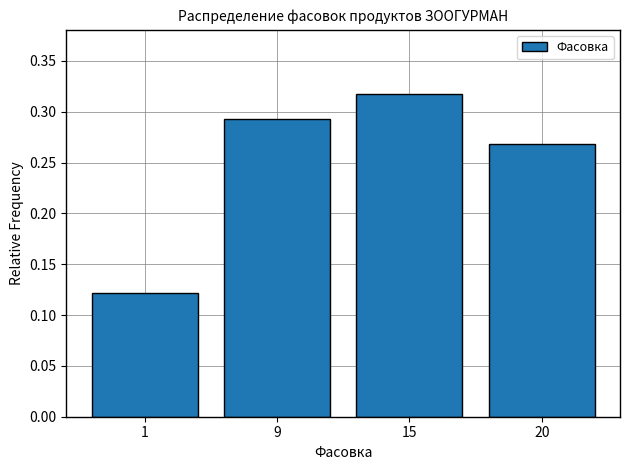

Rank the categories by value from highest to lowest.

15, 9, 20, 1